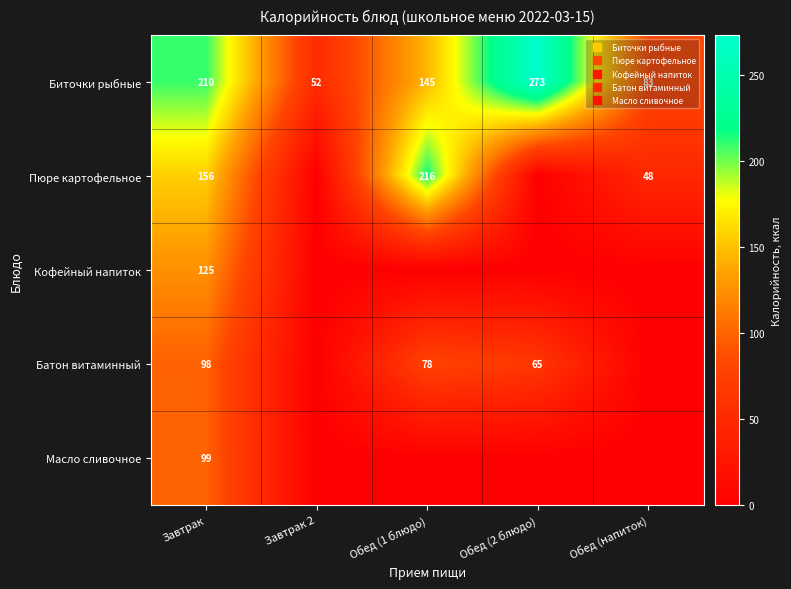

Rank the series by their maximum value, from lowest to highest.

Батон витаминный, Масло сливочное, Кофейный напиток, Пюре картофельное, Биточки рыбные